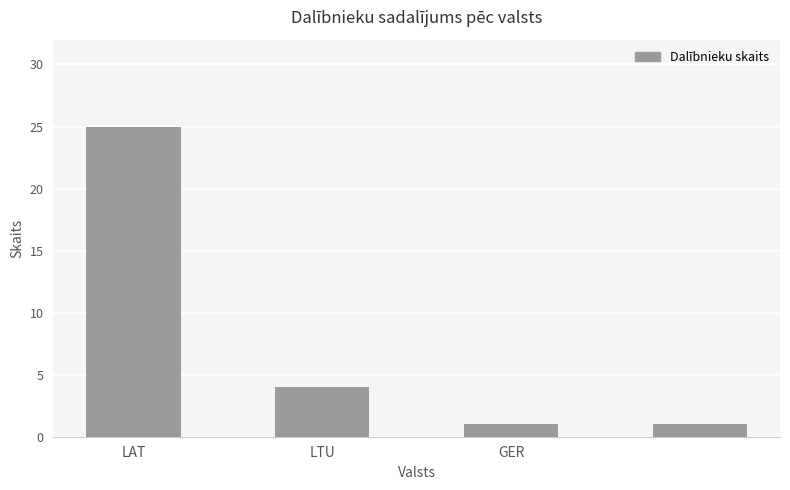

What is the maximum value shown in the chart?

25